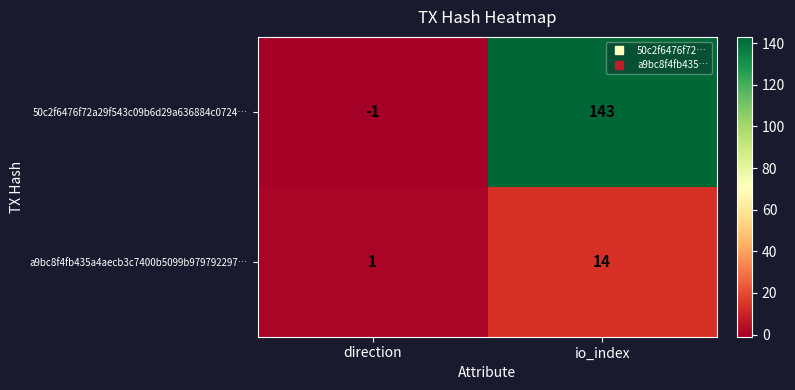

Reading right to left, what are all the values shown in this chart?

50c2f6476f72a29f543c09b6d29a636884c0724…: 143	-1
a9bc8f4fb435a4aecb3c7400b5099b979792297…: 14	1